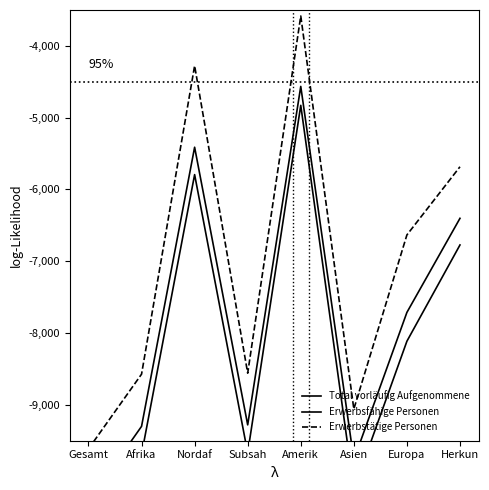

How many distinct data groups are displayed?

3